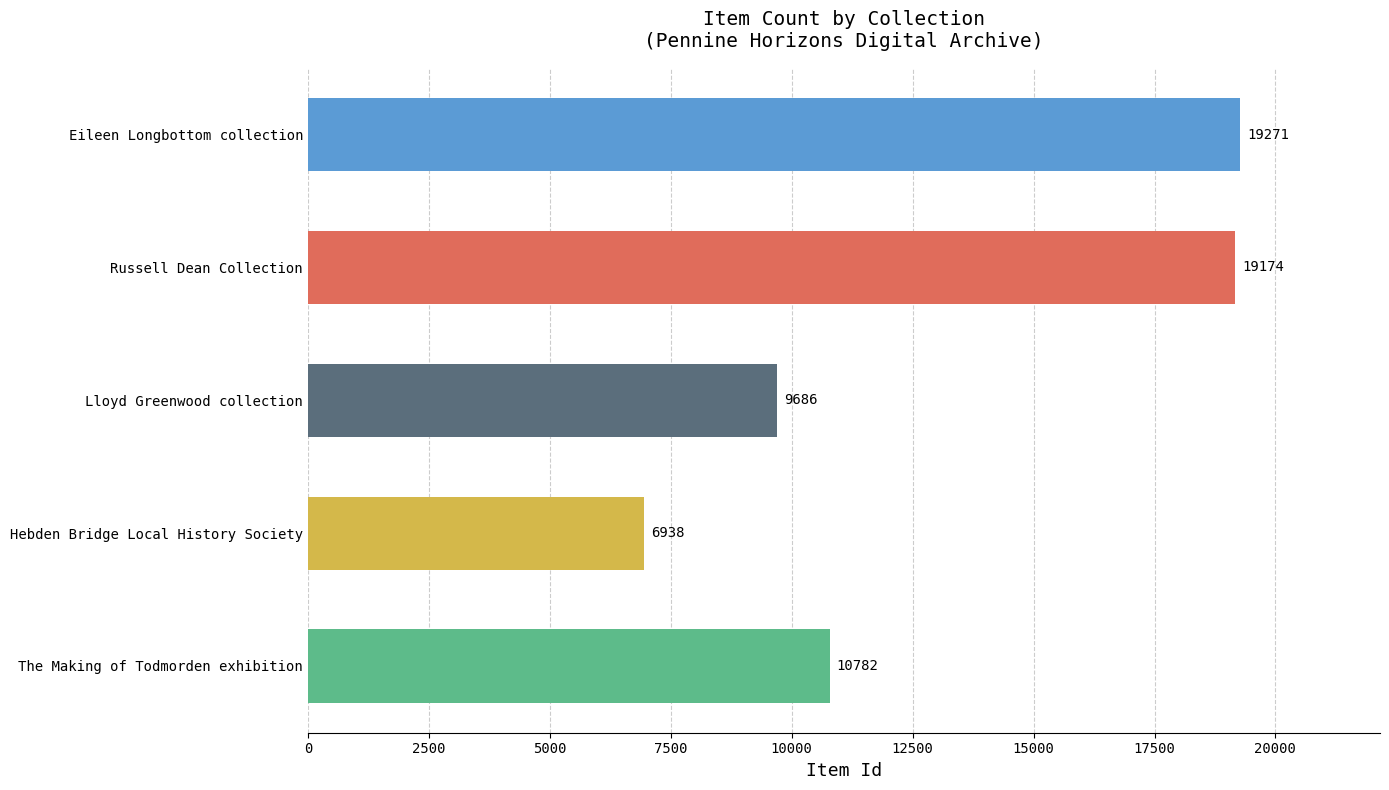

Rank the categories by value from highest to lowest.

Eileen Longbottom collection, Russell Dean Collection, The Making of Todmorden exhibition, Lloyd Greenwood collection, Hebden Bridge Local History Society